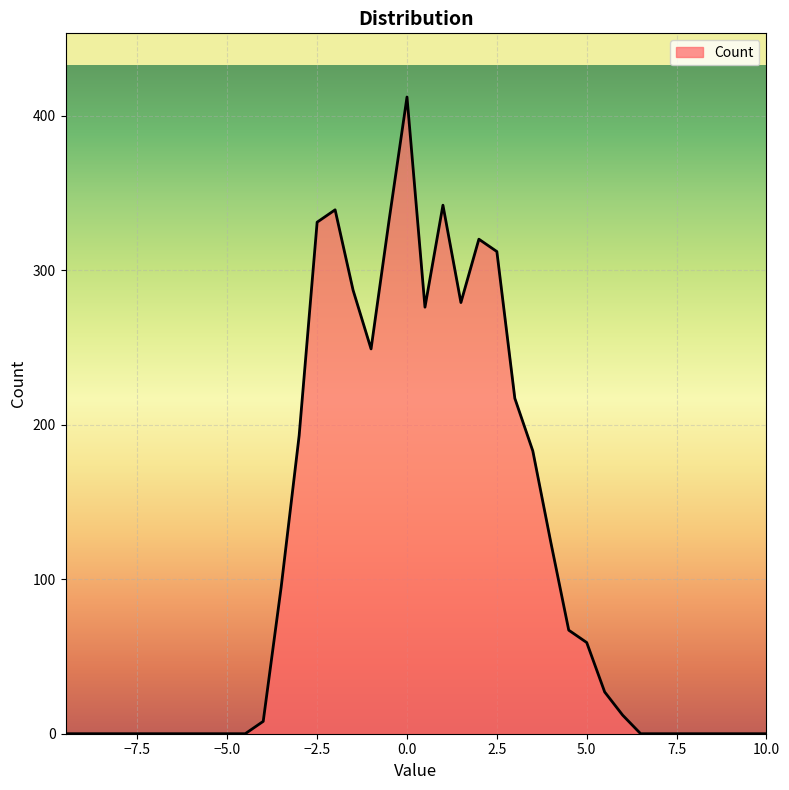

What is the greatest value displayed?

412